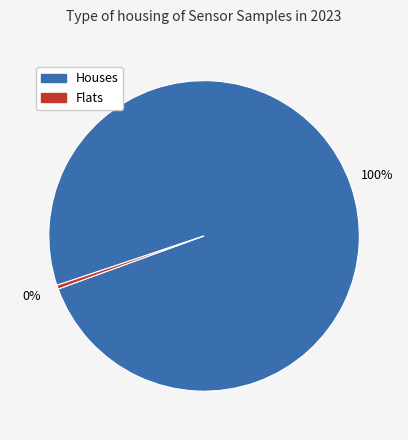

Which has a higher value, Flats or Houses?

Houses